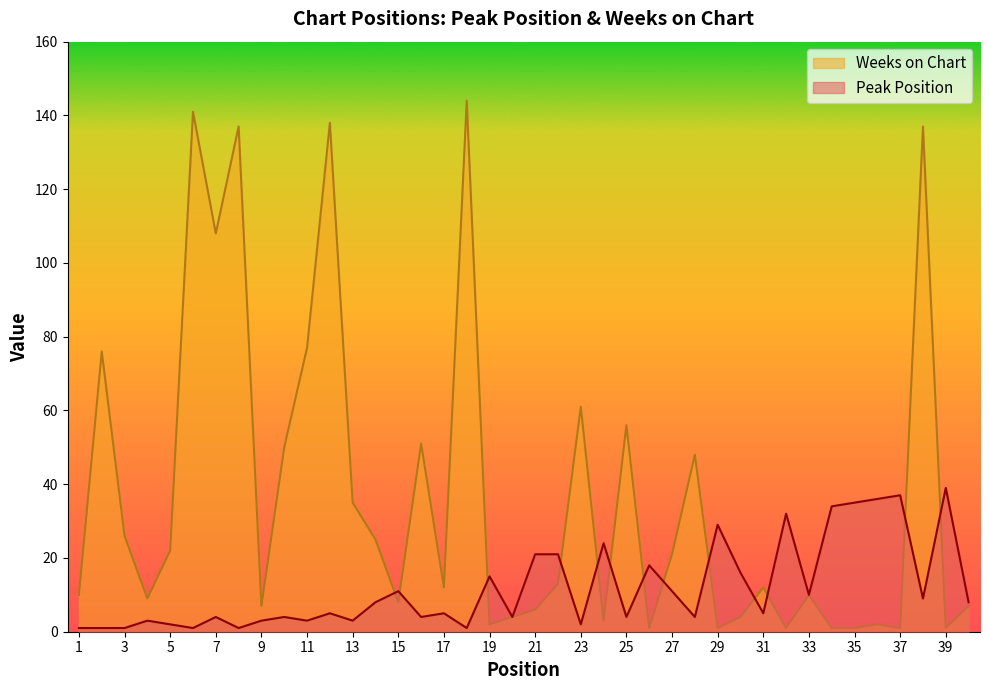

At how many categories does at least one series exceed 40?

13